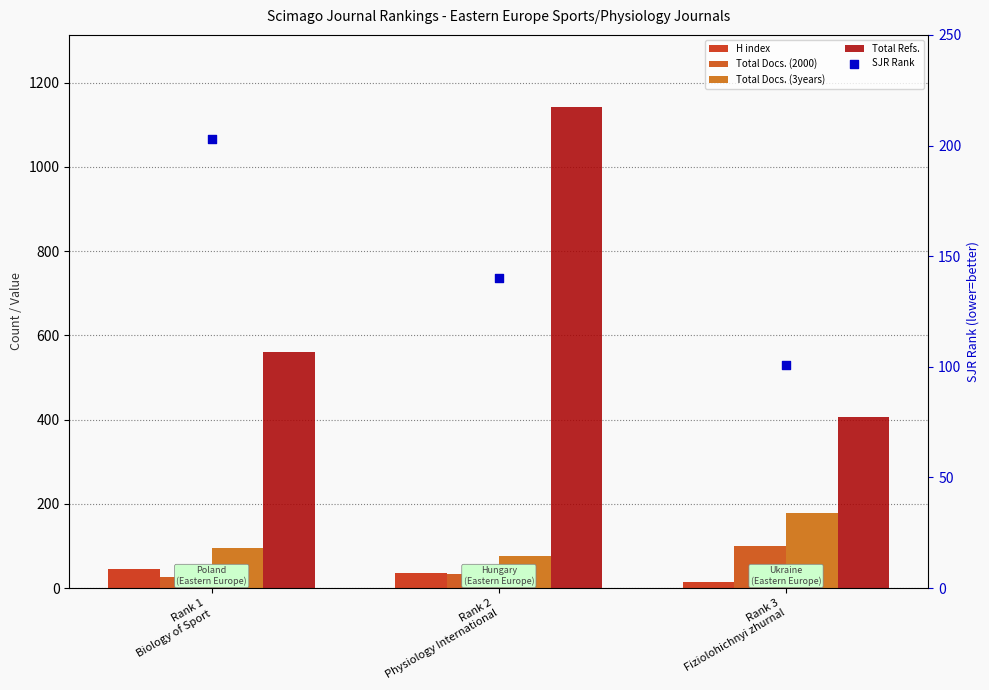

What are all the series names shown in the legend?

H index, Total Docs. (2000), Total Docs. (3years), Total Refs., SJR Rank